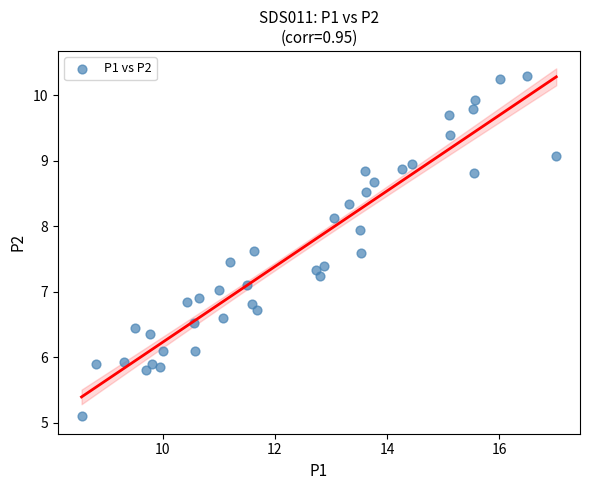

What is the range of Y values (max minus min)?

5.2